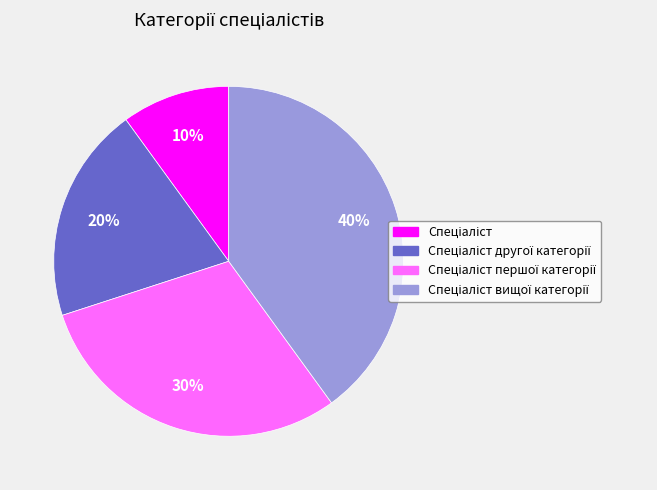

To the nearest percent, what is the difference between the largest and smallest slice percentages?

30%